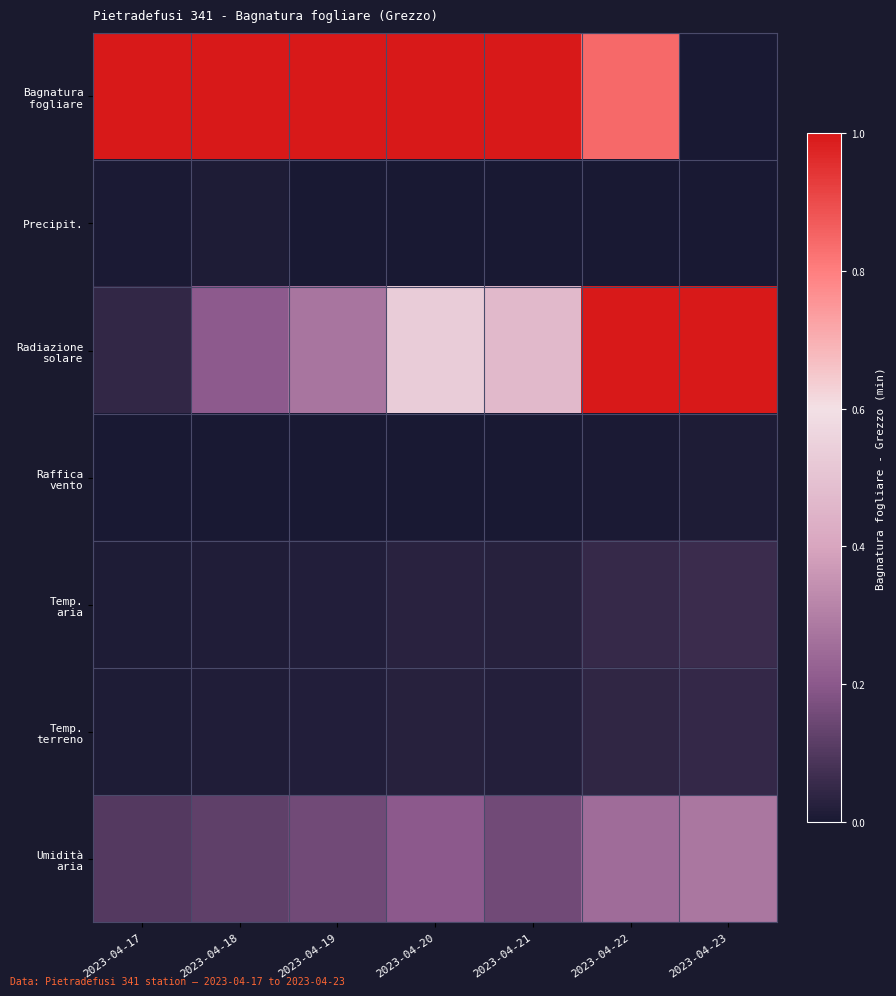

How many data points does each series have?

7